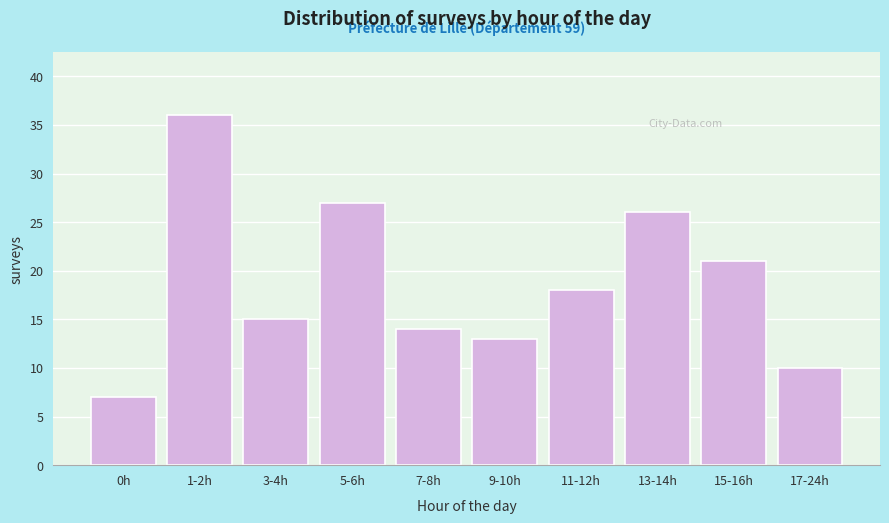

Reading left to right, what are all the values shown in this chart?

7	36	15	27	14	13	18	26	21	10